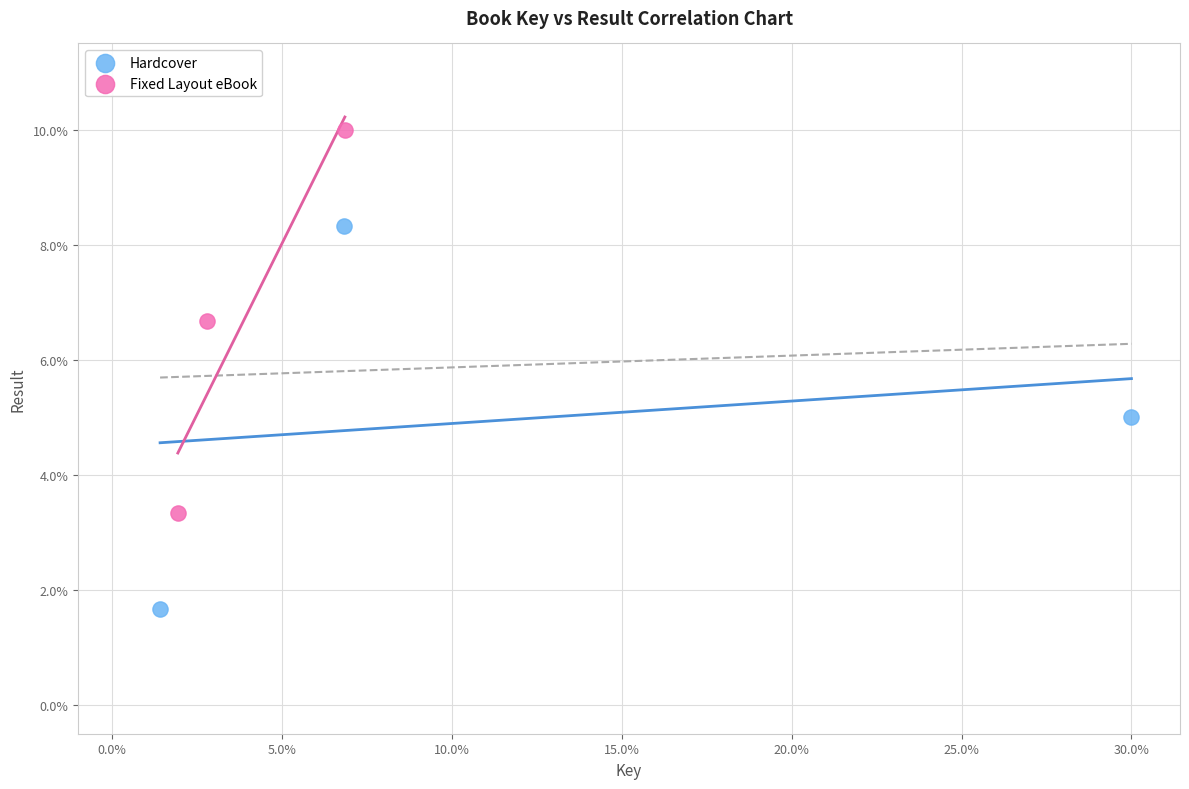

Which series contains the lowest Y value?

Hardcover